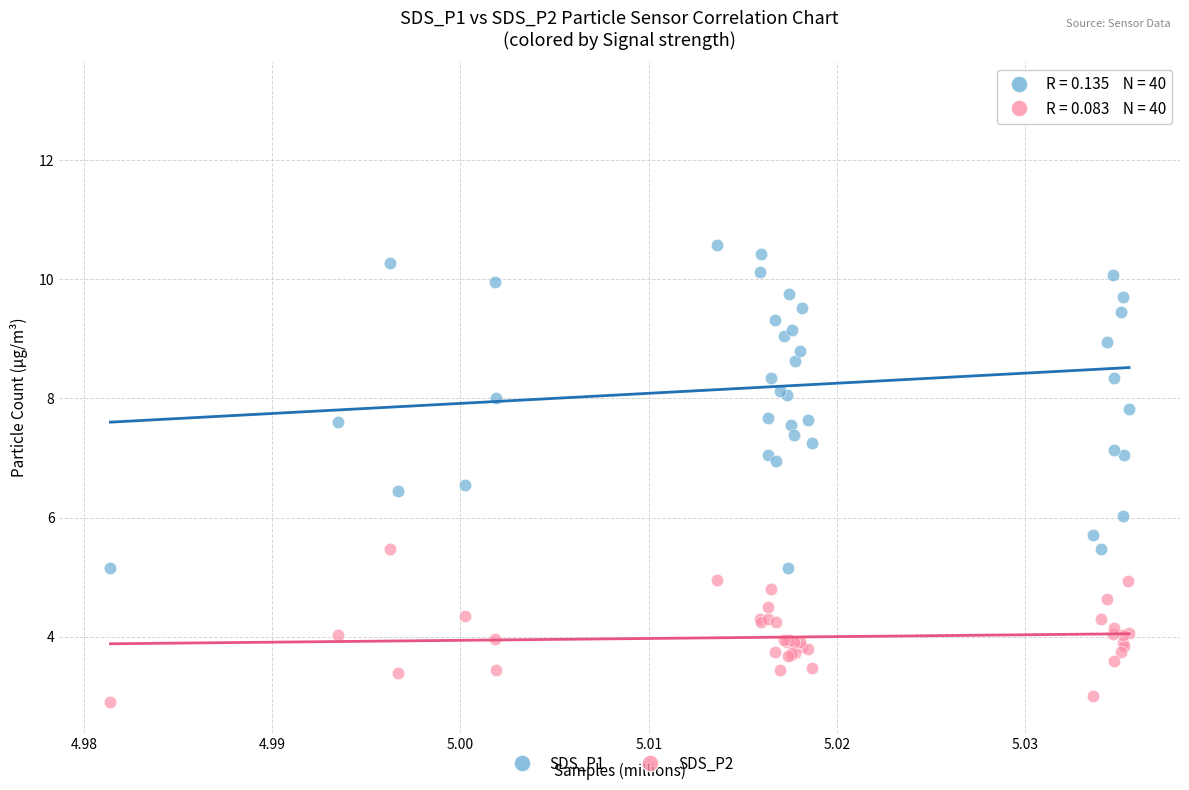

Which series has the largest Y range (max minus min)?

SDS_P1